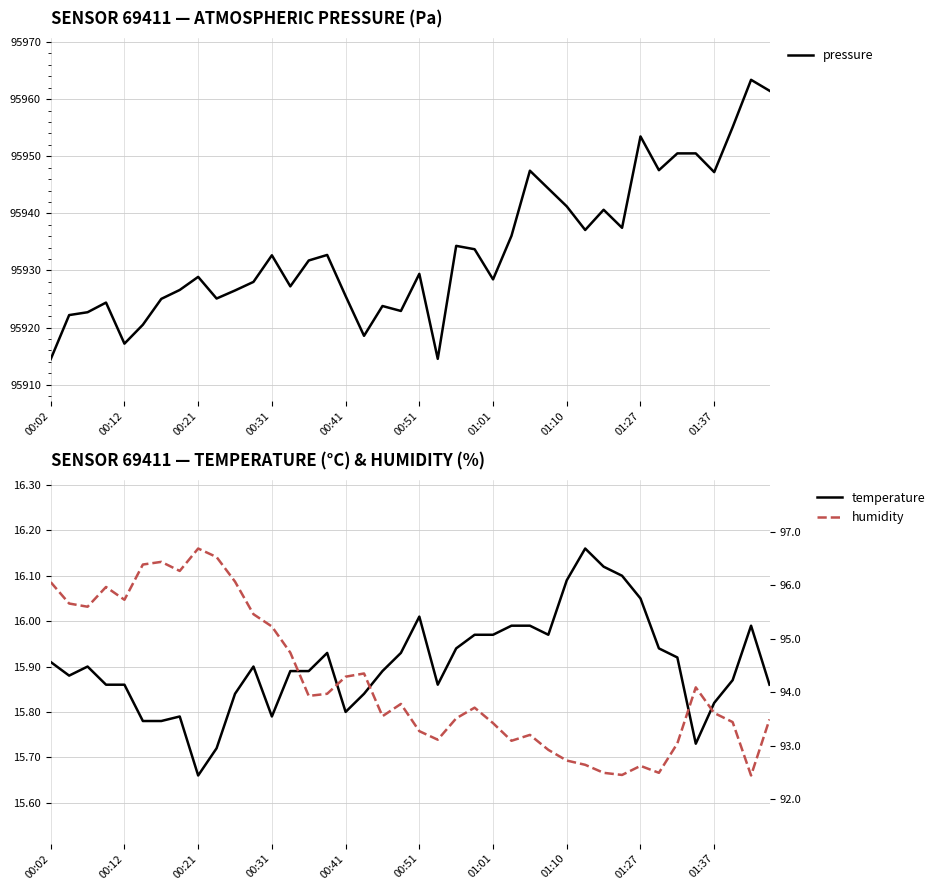

What is the minimum value for pressure?

95914.5